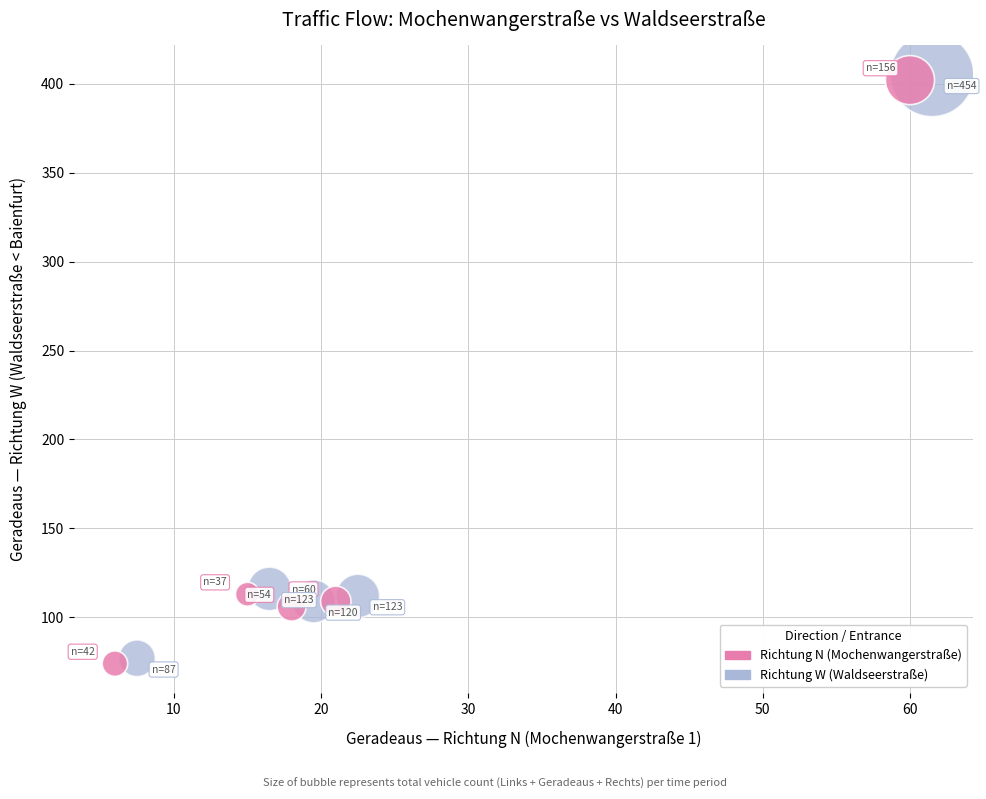

Which series contains the highest Y value?

Richtung W (Waldseerstraße)